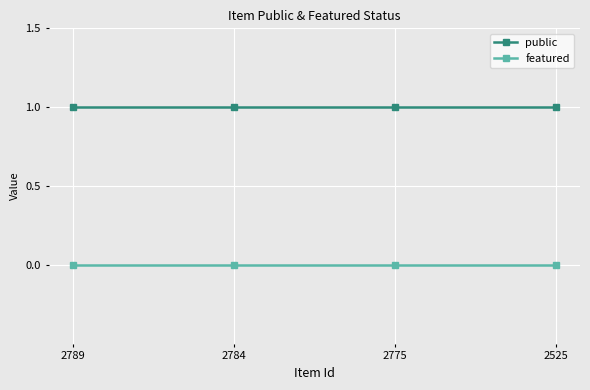

At 2789, list the series in order from largest to smallest.

public, featured